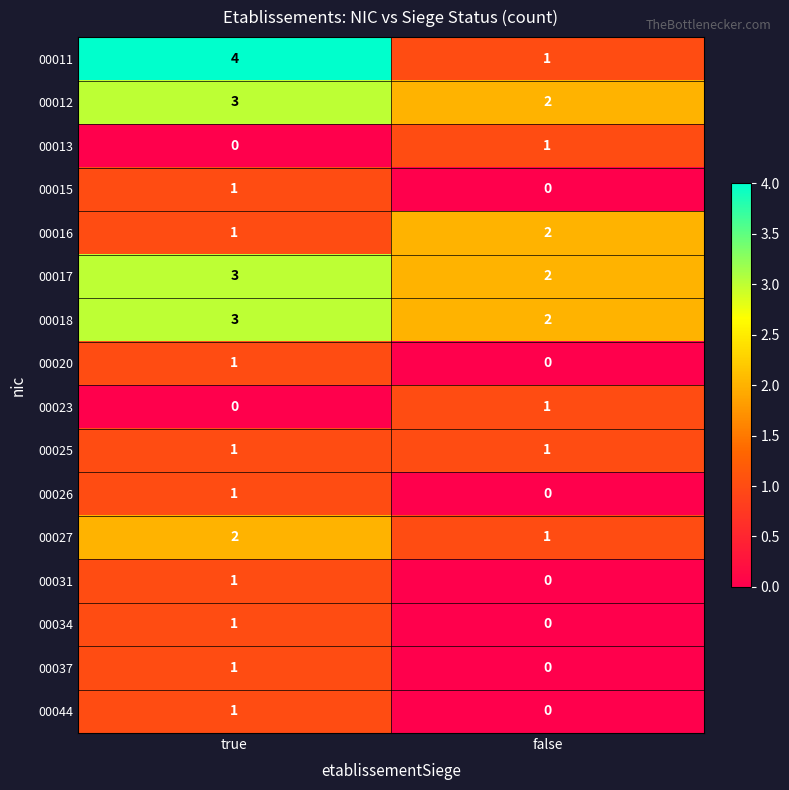

At which category is the sum across all series the highest?

true